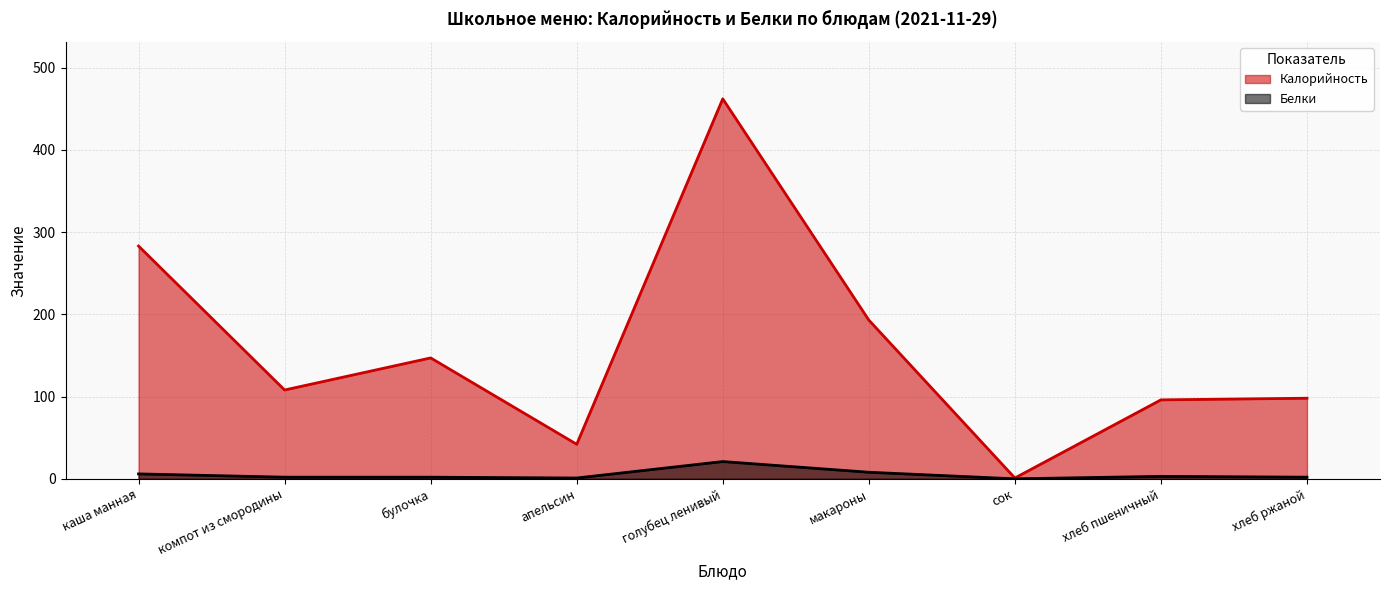

Is the value of Калорийность at апельсин greater than the value of Белки at каша манная?

Yes